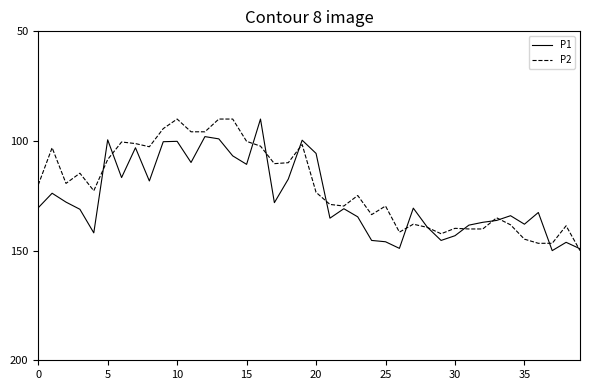

True or false: P1 and P2 intersect in this chart.

True